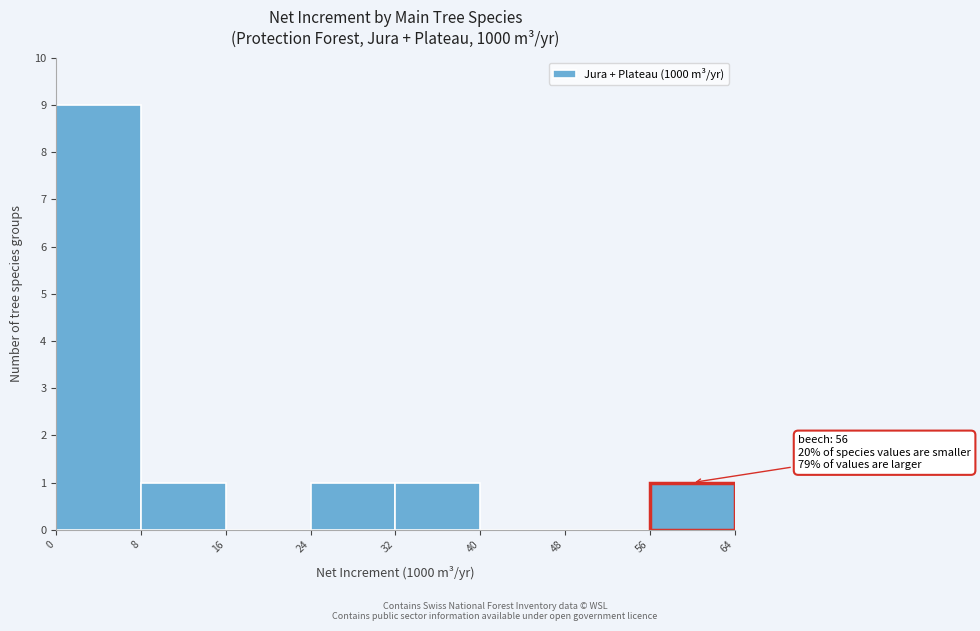

Which range on the x-axis has the tallest bar?

0 to 8